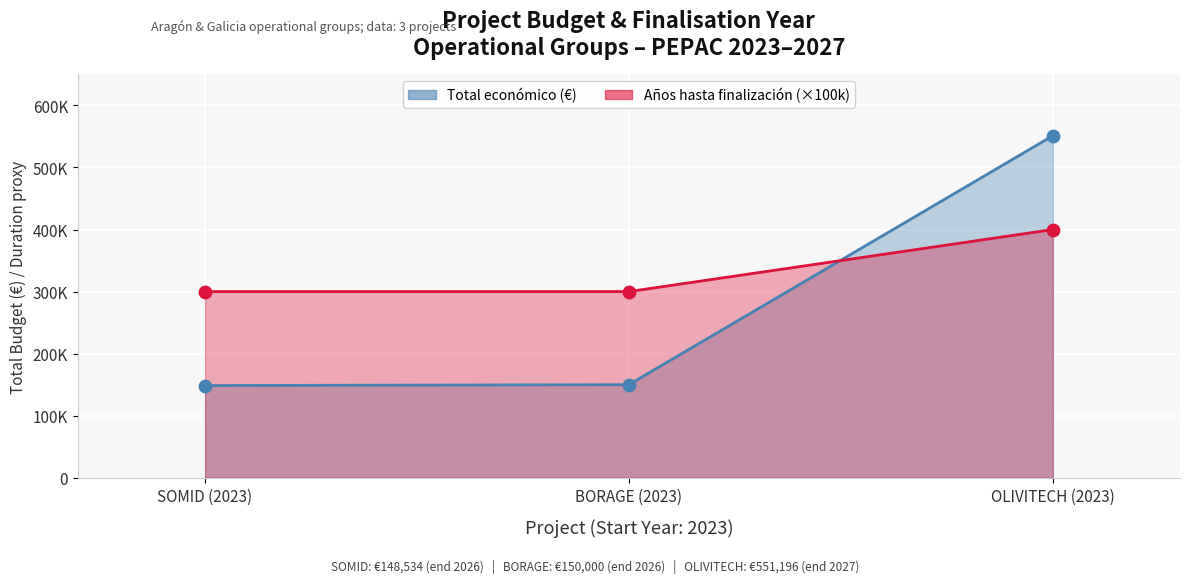

Which series reaches the minimum Y coordinate?

Total económico